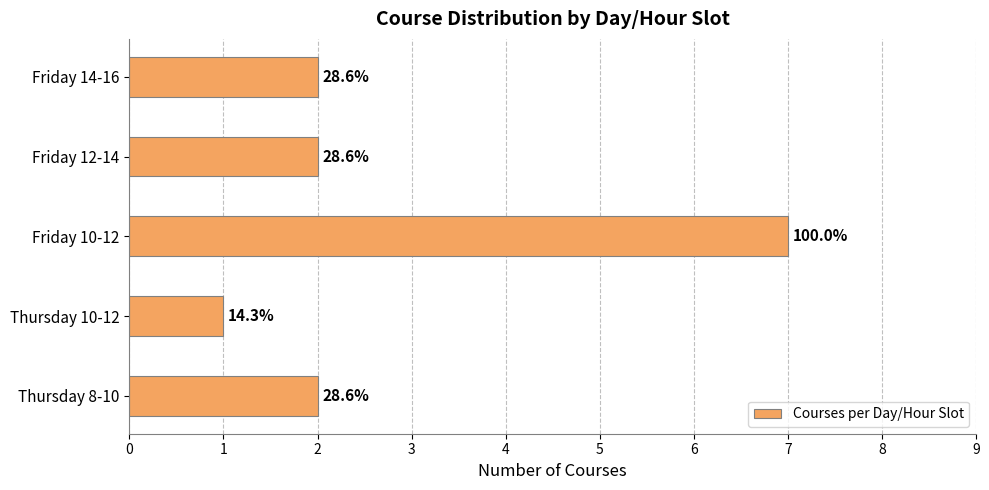

Does the chart contain any negative values?

No